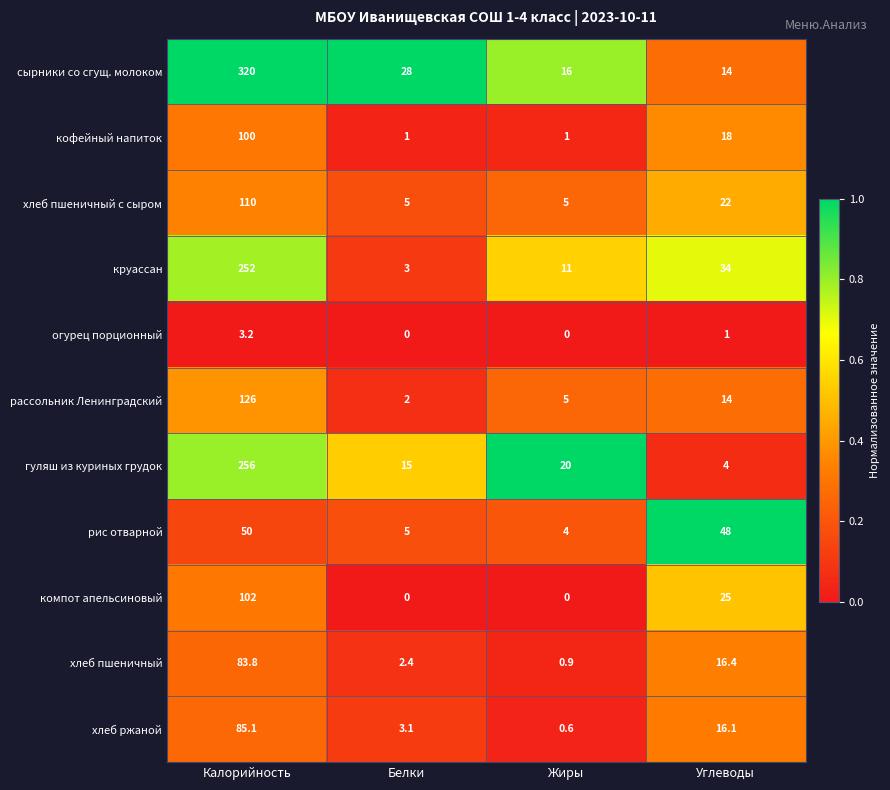

What value does the кофейный напиток series have at Жиры?

1.0